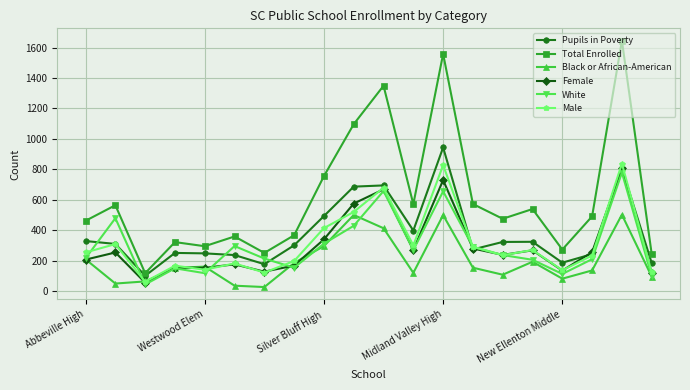

Which series has the largest range (max minus min)?

Total Enrolled